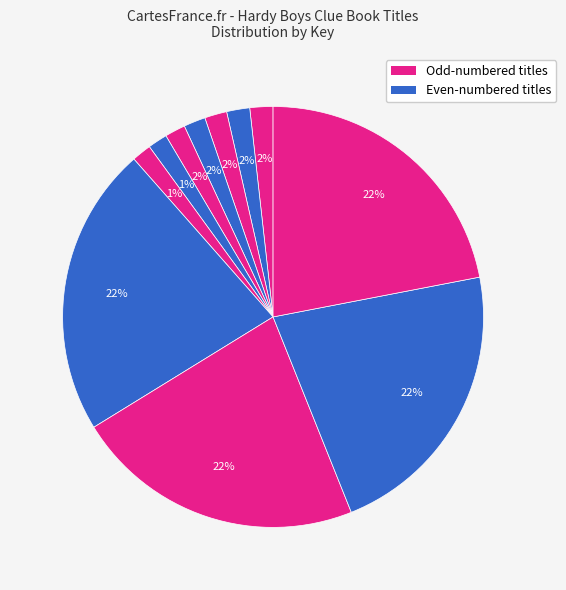

How many slices are in this pie chart?

11